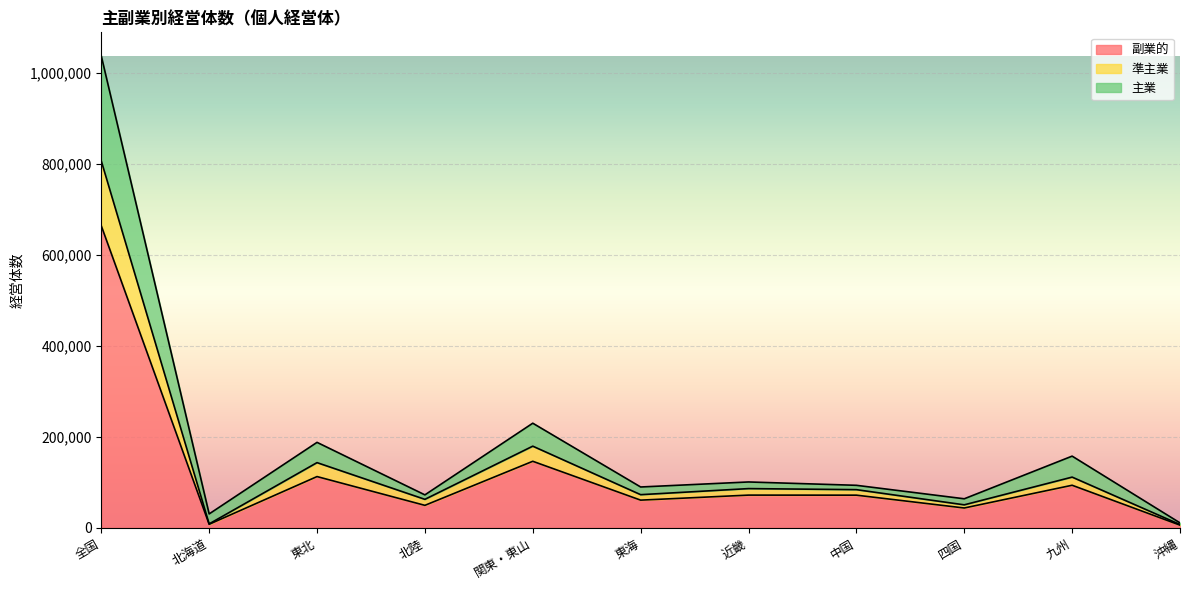

At which label does 主業 first exceed 93467?

全国